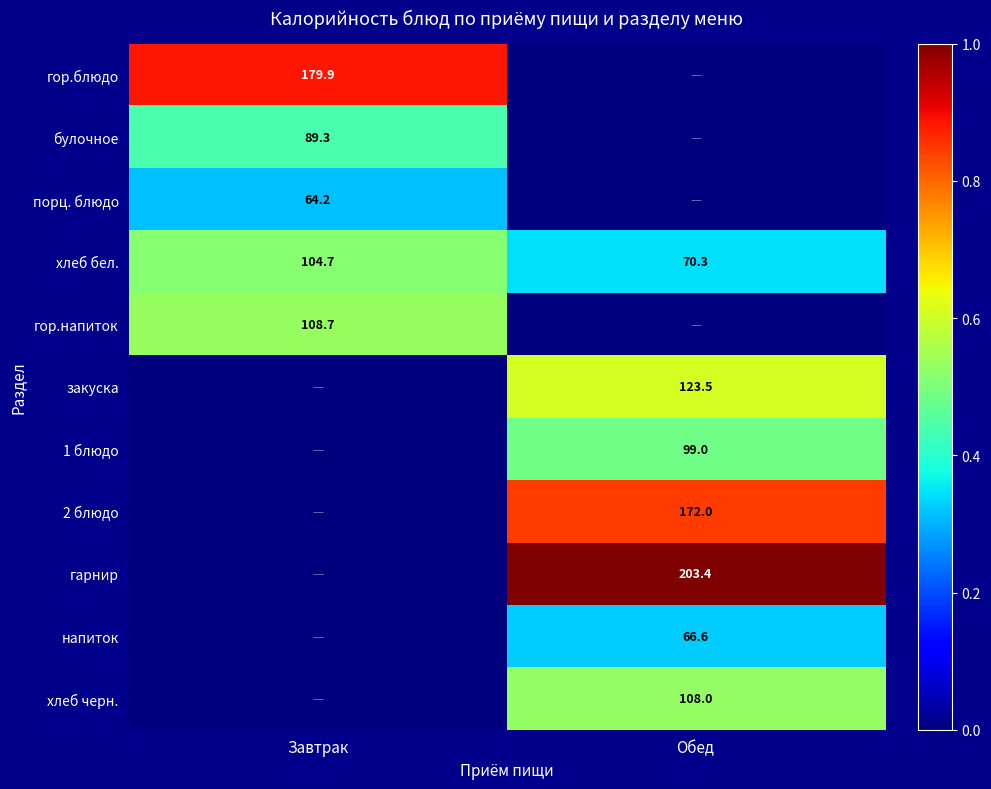

The value of закуска at Обед is 41.6. True or false?

False